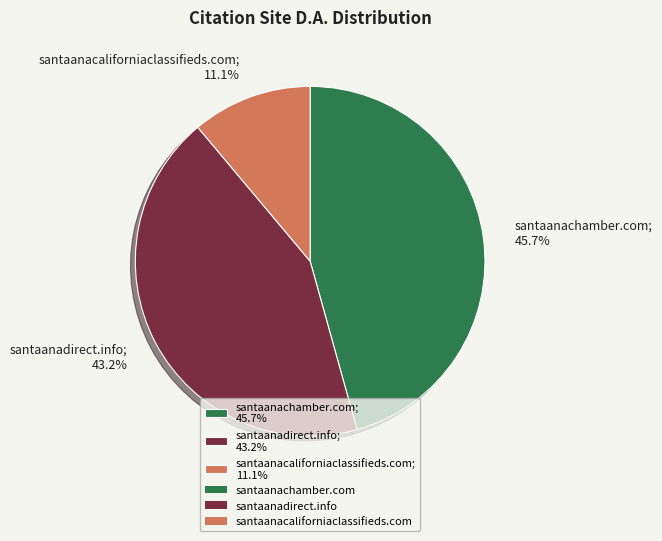

What is the total percentage of santaanachamber.com and santaanadirect.info?

88.9%